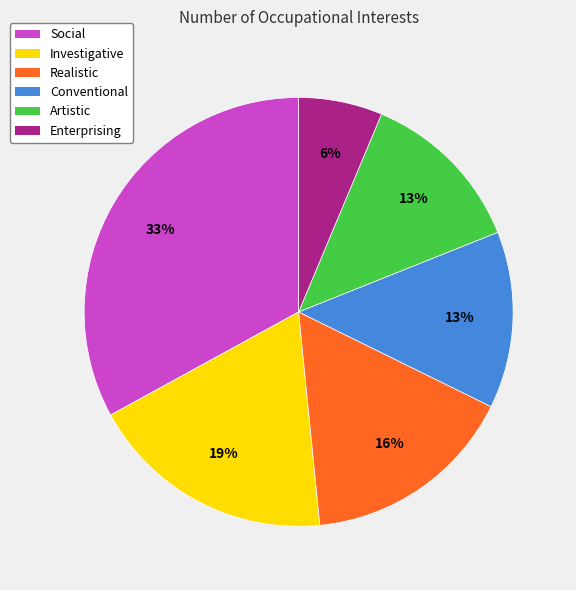

What is the largest slice in the pie chart?

Social